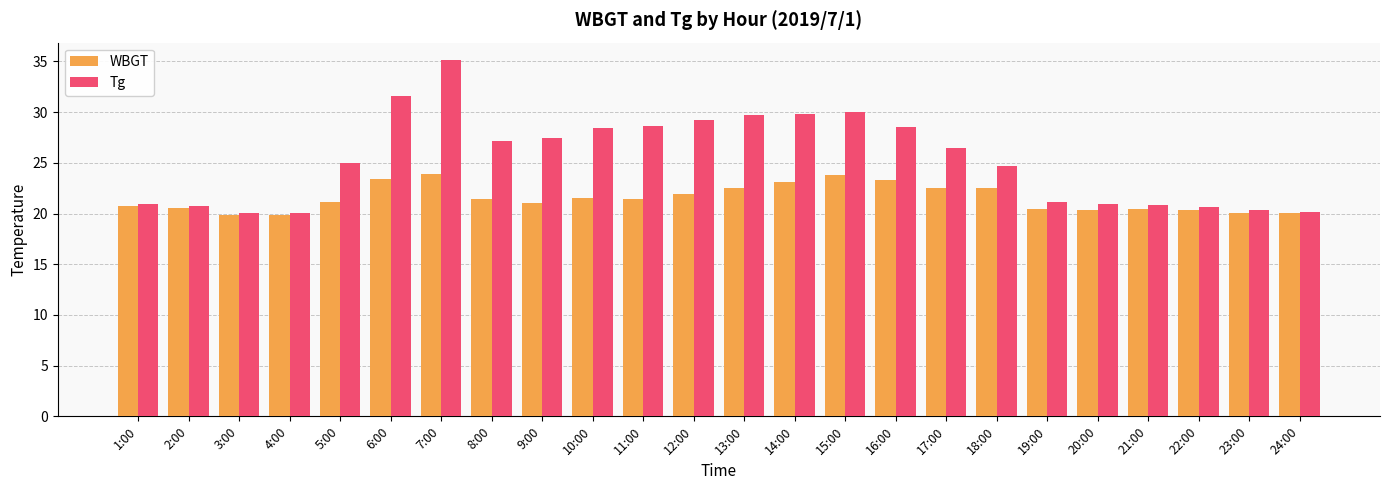

What is the approximate value of WBGT at 4:00?

19.9